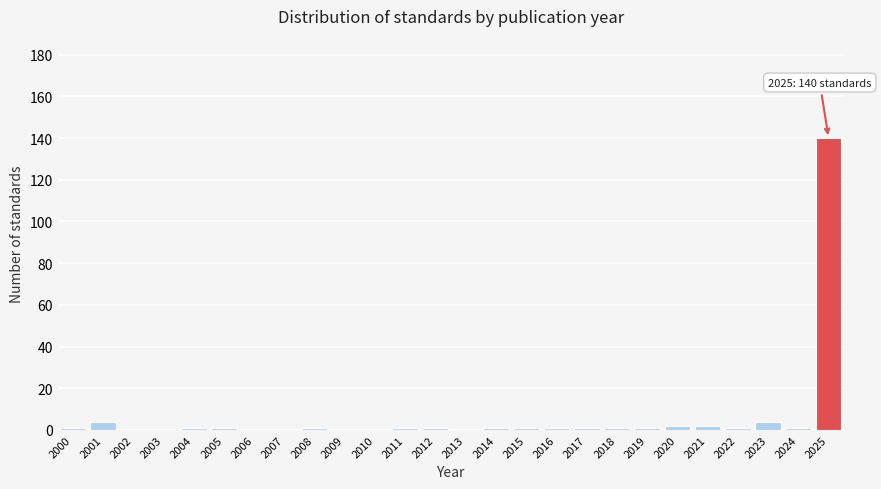

Reading left to right, transcribe all the data shown in this chart.

2000=1	2001=4	2002=0	2003=0	2004=1	2005=1	2006=0	2007=0	2008=1	2009=0	2010=0	2011=1	2012=1	2013=0	2014=1	2015=1	2016=1	2017=1	2018=1	2019=1	2020=2	2021=2	2022=1	2023=4	2024=1	2025=140